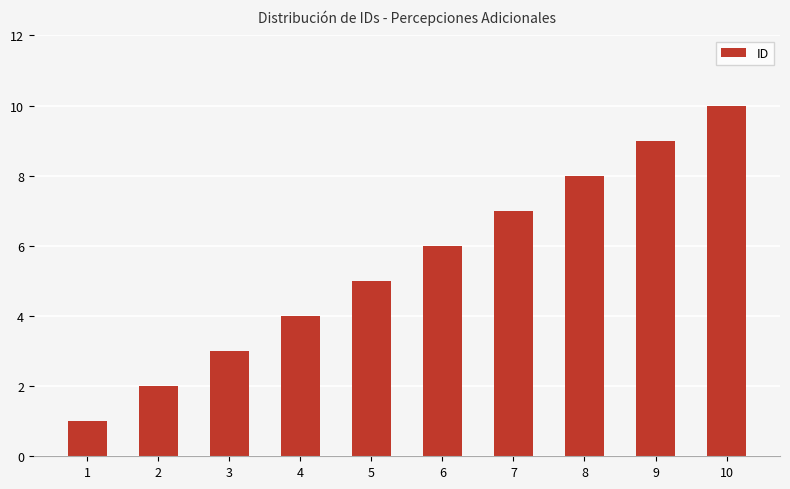

The chart shows a value of 3 at 2. True or false?

False